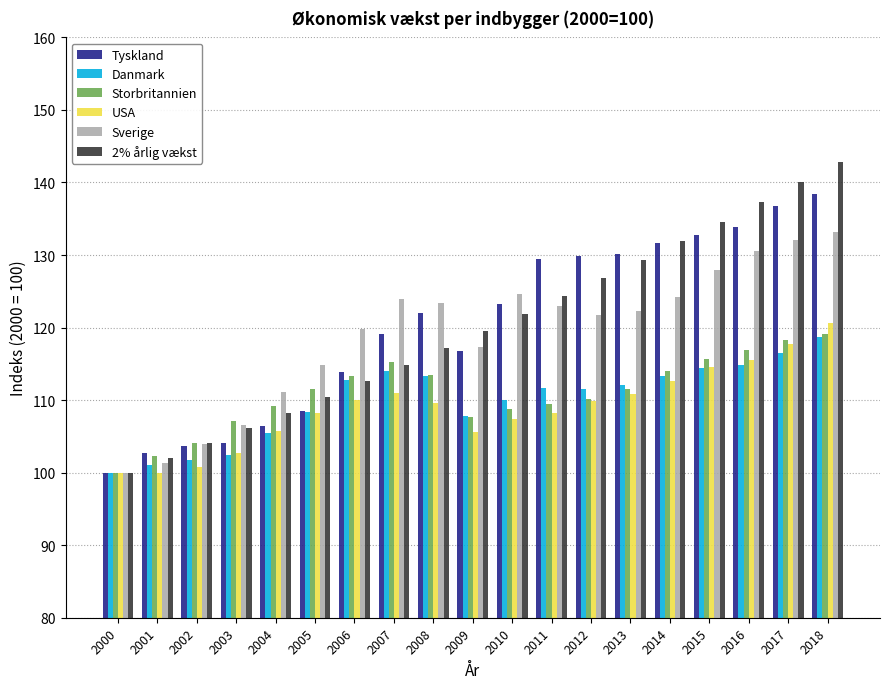

The Sverige series shows 132.1 at 2017. True or false?

True